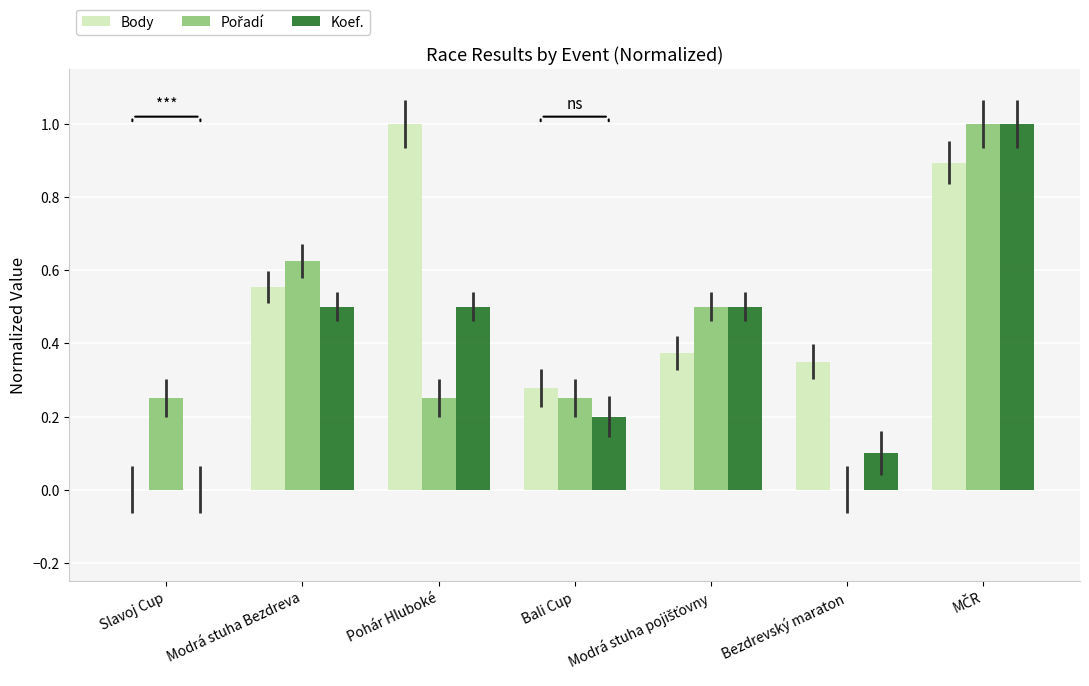

Which series has the largest total across all categories?

Body